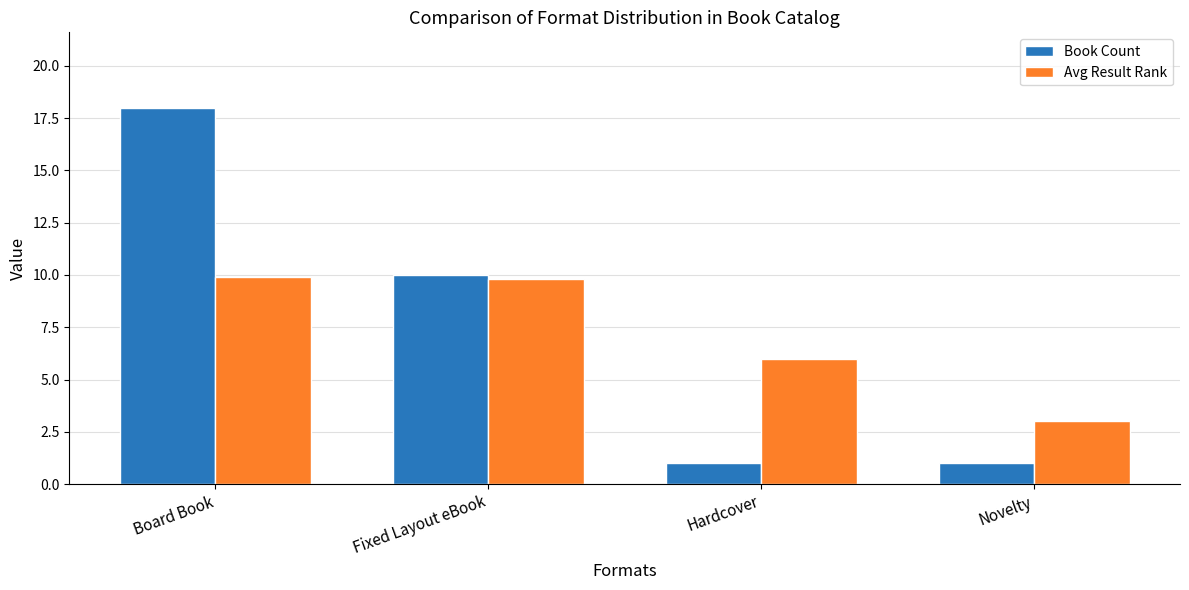

How many categories are shown in the chart?

4